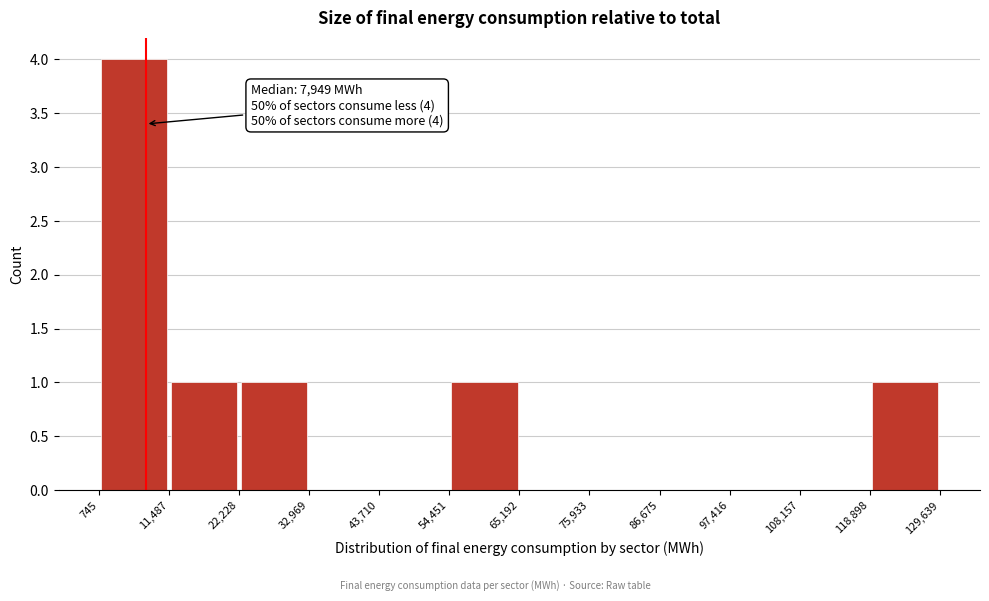

Over which range of the x-axis is the bar tallest?

745 to 11,487